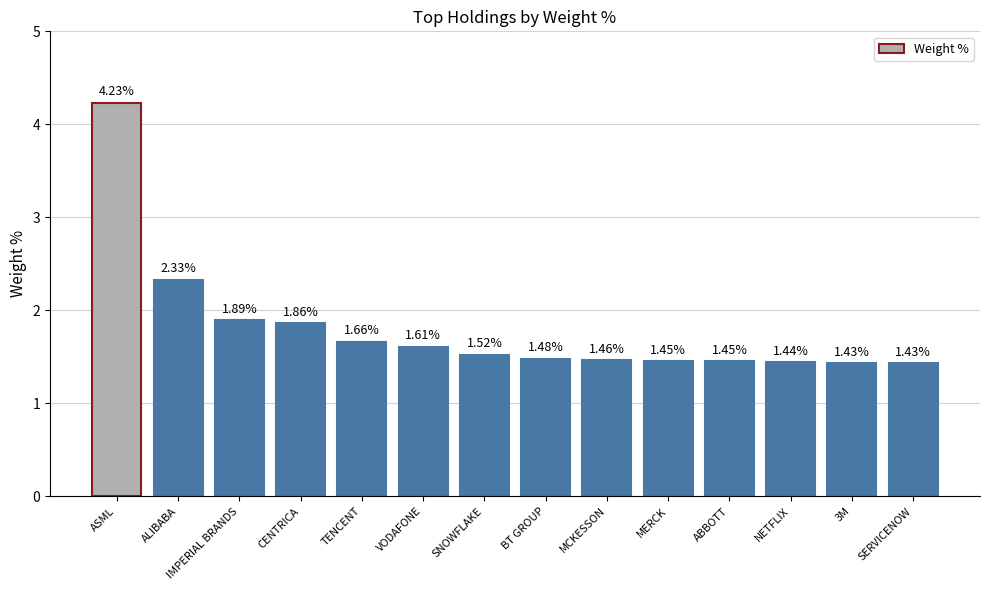

Which category has the highest value across all series?

ASML